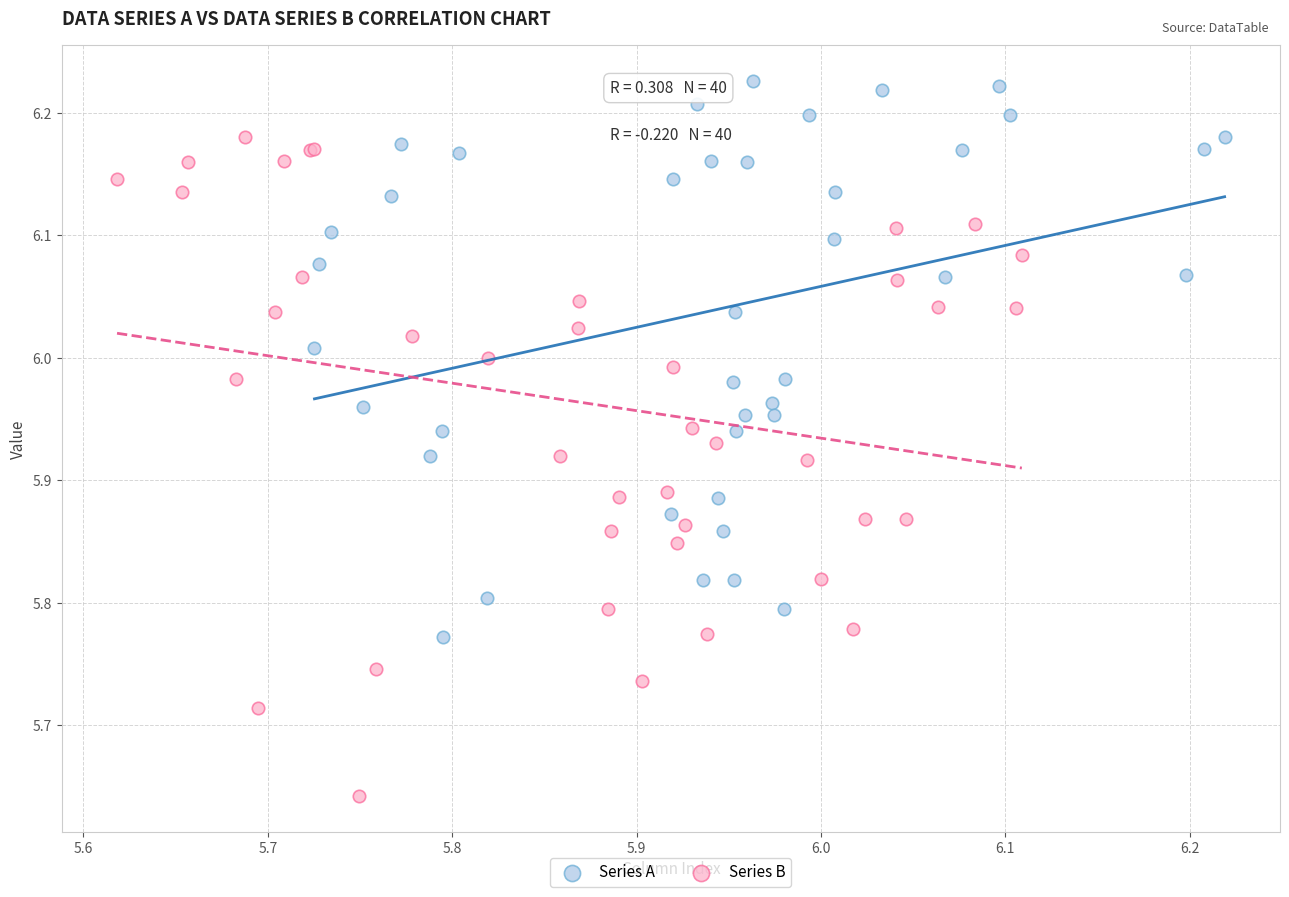

Which series has the widest spread of Y values?

Series B